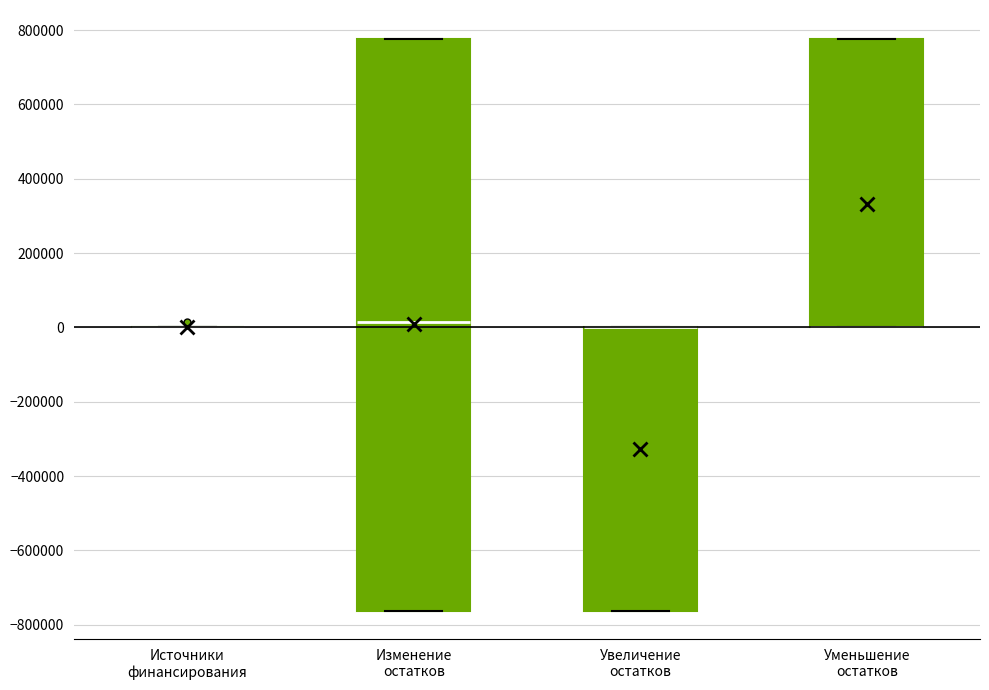

Reading left to right, transcribe this box plot: for each box, give where its median line is, the range the box spans, and where its two whiskers end, as read against the y-axis. The values are not printed on the chart, so give them approximately, as read against the axis.

Источники финансирования: box collapsed to a line at 0, whiskers 0 to 0
Изменение остатков: median 20000, box -760000 to 780000, whiskers -760000 to 780000
Увеличение остатков: median 0 (drawn on the box's upper edge), box -760000 to 0, whiskers -760000 to 0
Уменьшение остатков: median 0 (drawn on the box's lower edge), box 0 to 780000, whiskers 0 to 780000